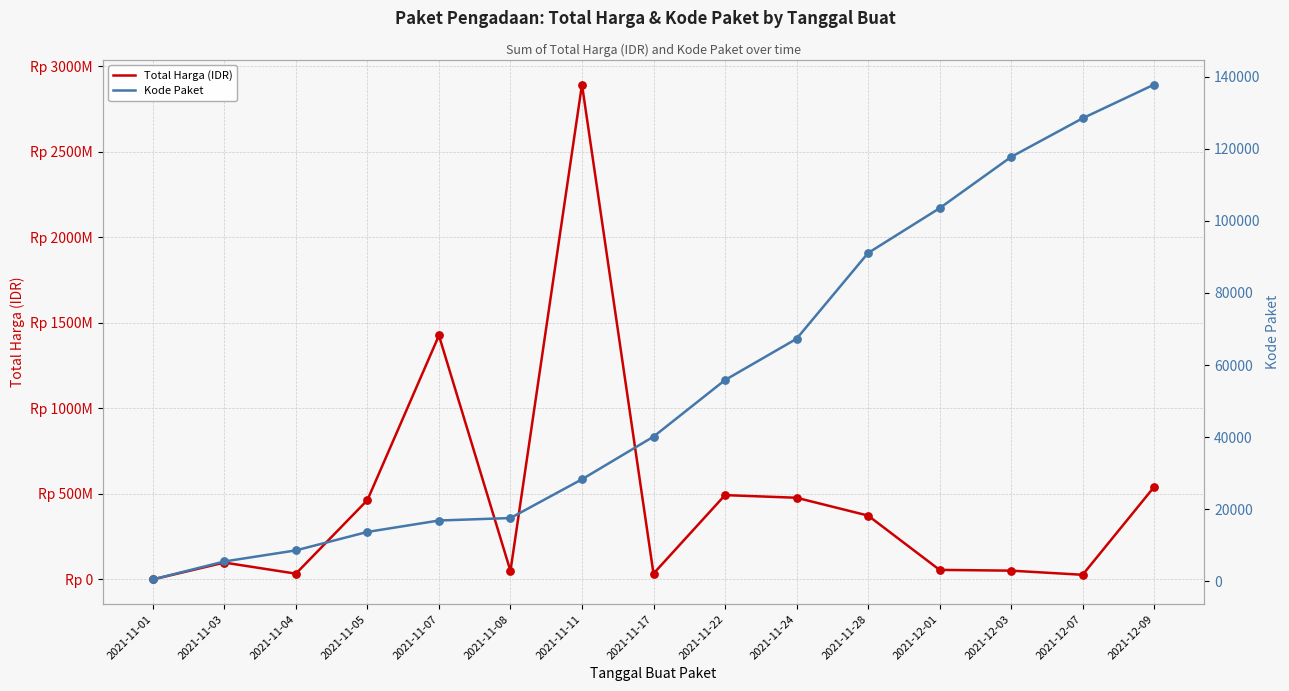

Which series contains the lowest Y value?

Kode Paket